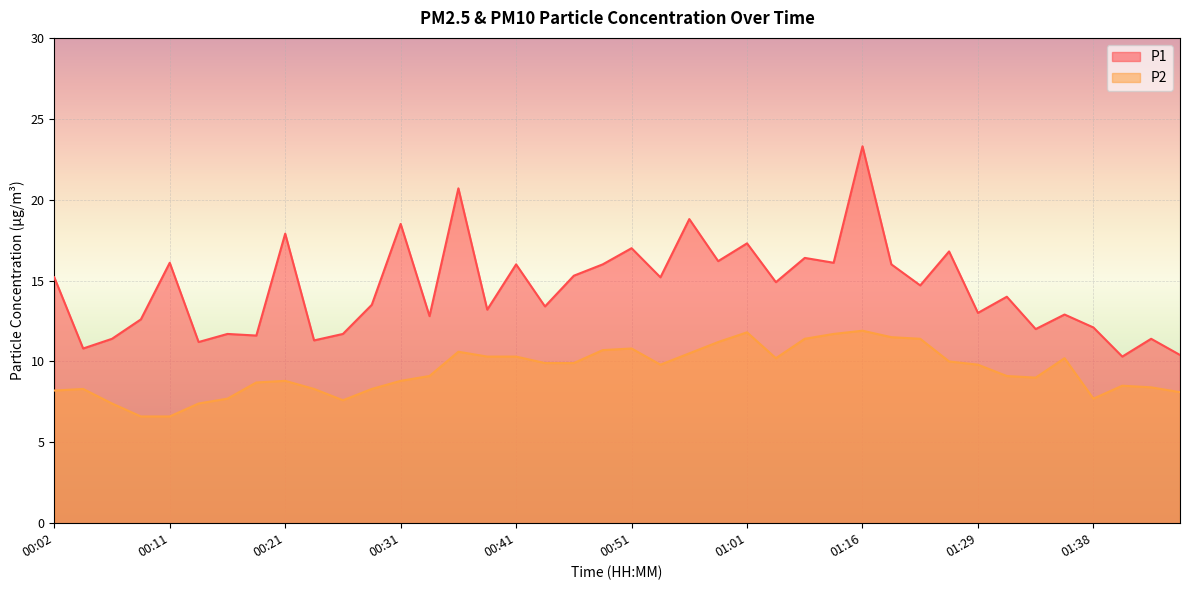

Which series has the widest spread of values?

P1